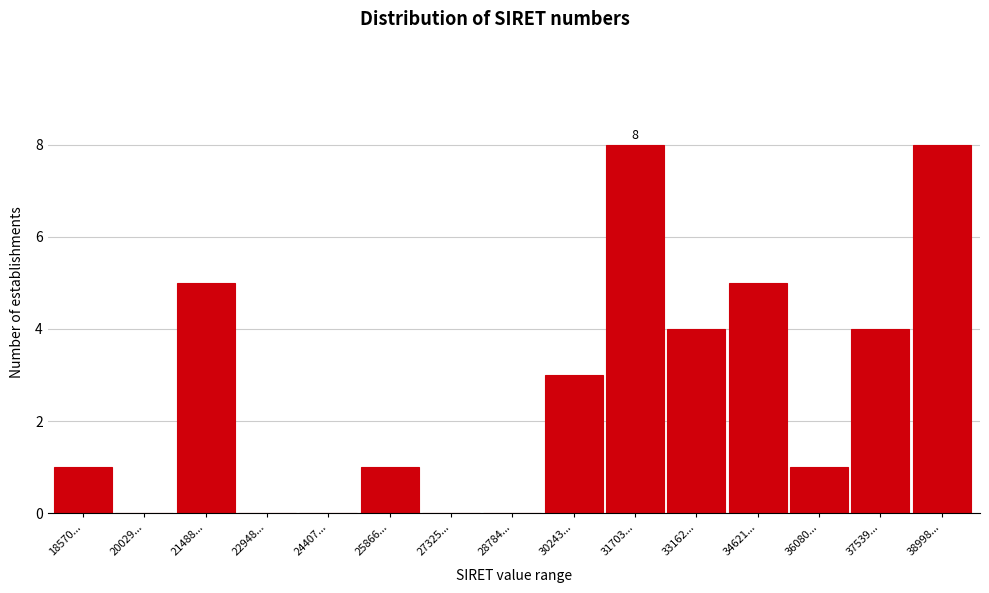

Reading left to right, list all the values displayed in this chart.

18570...=1	20029...=0	21488...=5	22948...=0	24407...=0	25866...=1	27325...=0	28784...=0	30243...=3	31703...=8	33162...=4	34621...=5	36080...=1	37539...=4	38998...=8